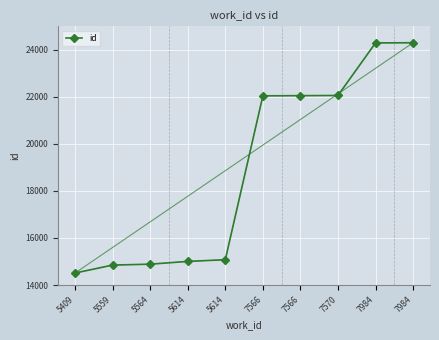

How many distinct data groups are displayed?

1